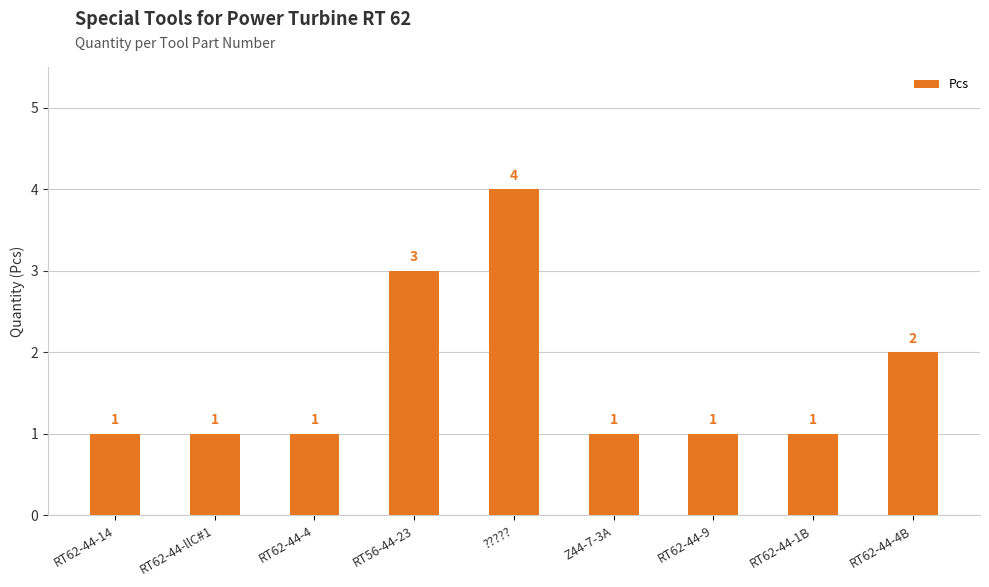

The value at RT62-44-14 is 0. True or false?

False